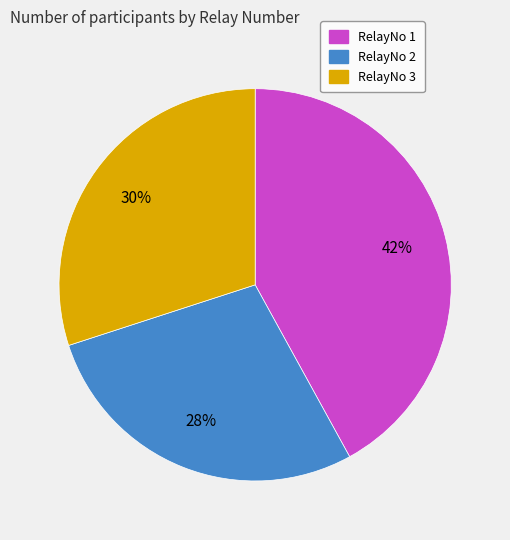

Does any single category account for the majority?

No